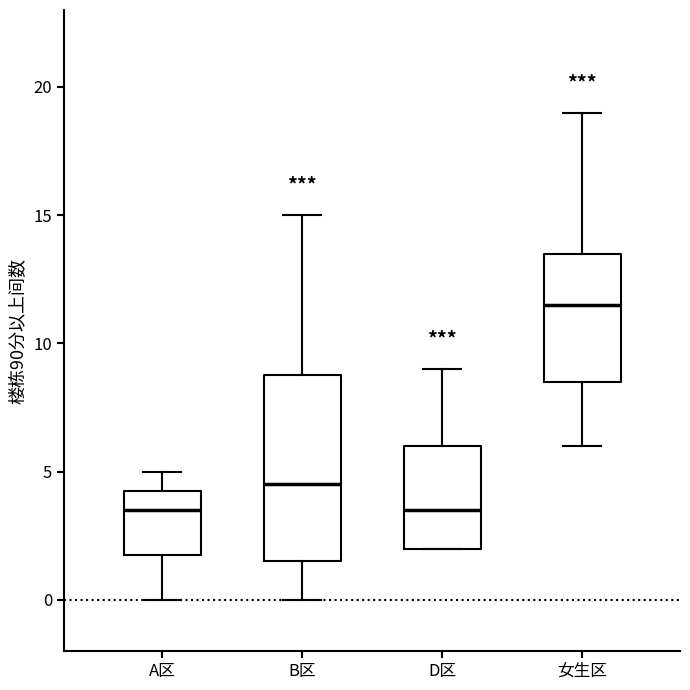

Reading left to right, read every box against the y-axis: the position of its median line, the range the box covers, and the ends of its whiskers. The values are not printed on the chart, so give them approximately, as read against the axis.

A区: median 3.5, box 2.0 to 4.5, whiskers 0.0 to 5.0
B区: median 4.5, box 1.5 to 9.0, whiskers 0.0 to 15.0
D区: median 3.5, box 2.0 to 6.0, whiskers 2.0 to 9.0
女生区: median 11.5, box 8.5 to 13.5, whiskers 6.0 to 19.0